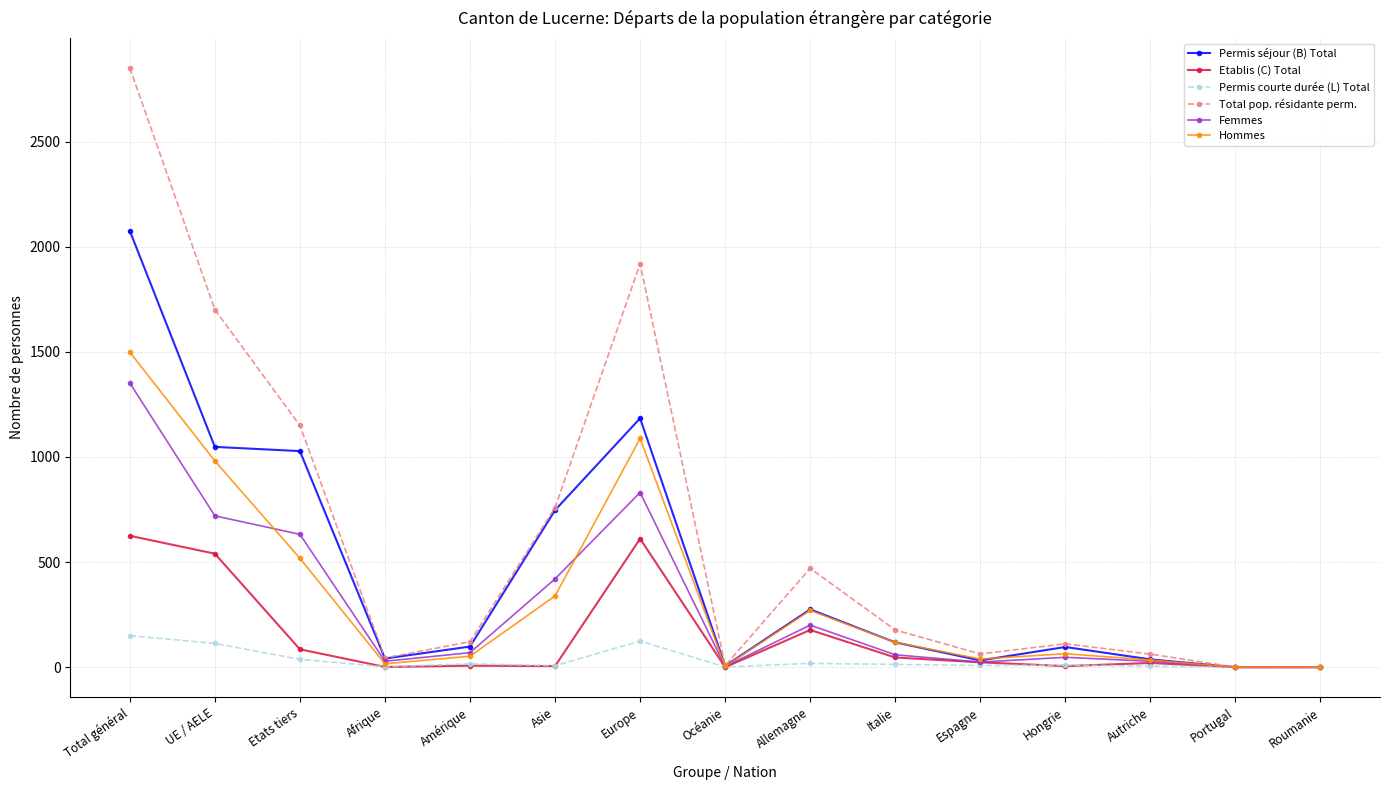

Is it true that Permis séjour (B) Total equals 0 at Roumanie?

True